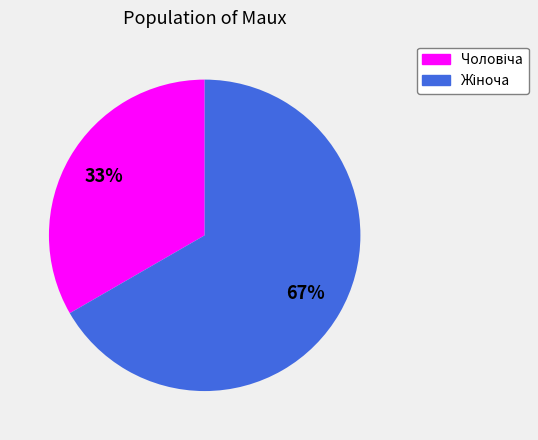

To the nearest percent, what is the average slice percentage?

50%